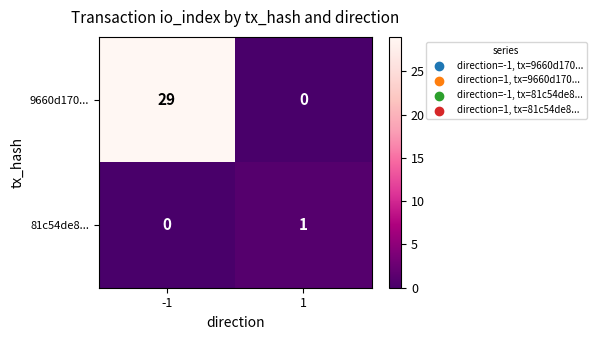

What is the sum of all 9660d170... values?

29